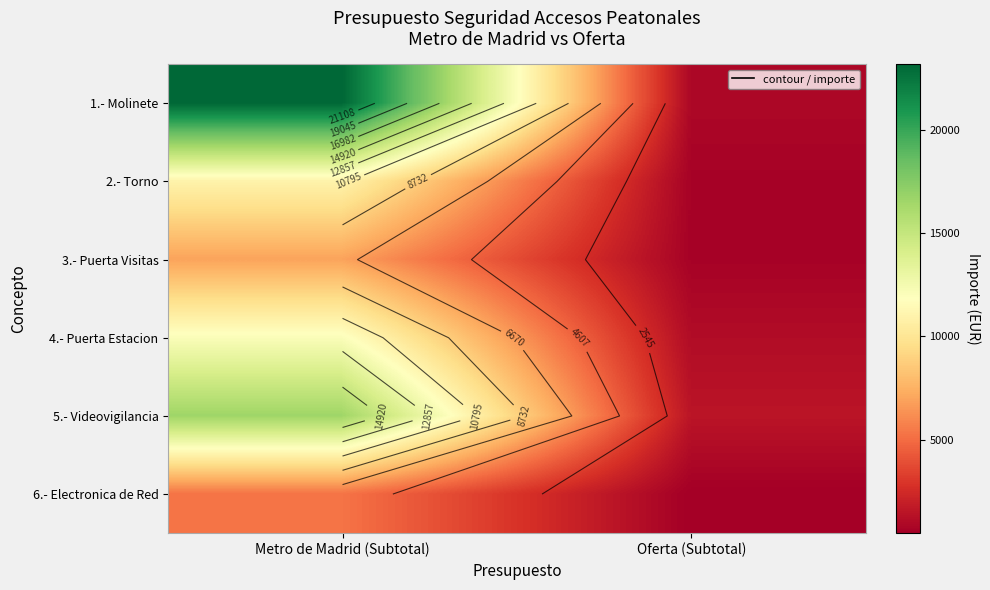

What is the difference between the 3.- Puerta Visitas values at Oferta (Subtotal) and Metro de Madrid (Subtotal)?

6309.0